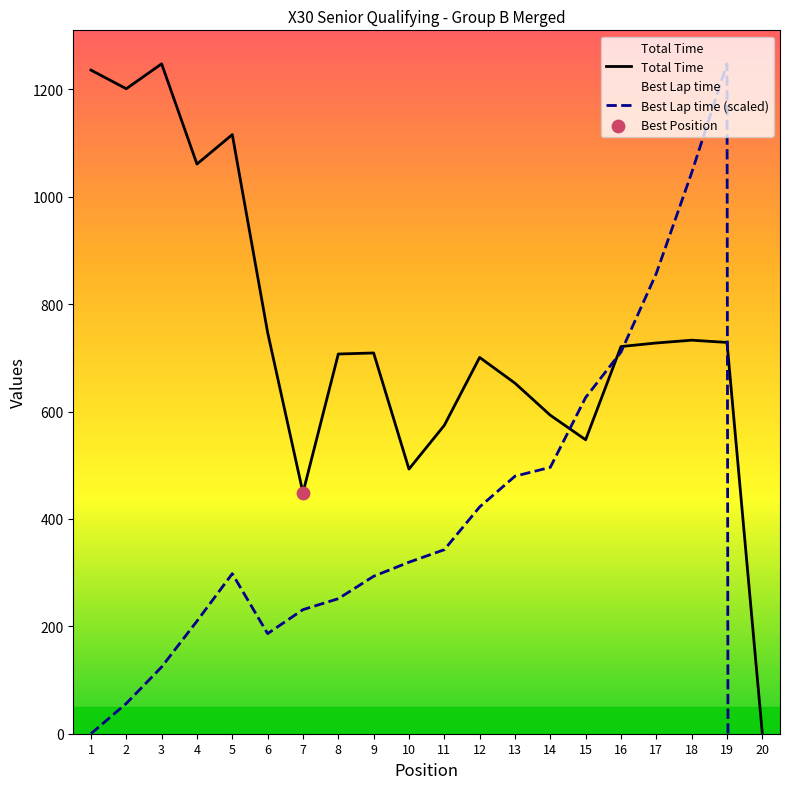

What is the total value across all series at 15?

1173.8